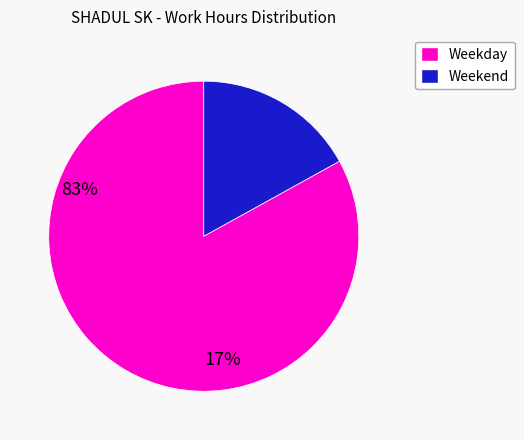

Do Weekday and Weekend together represent more than half of the pie?

Yes